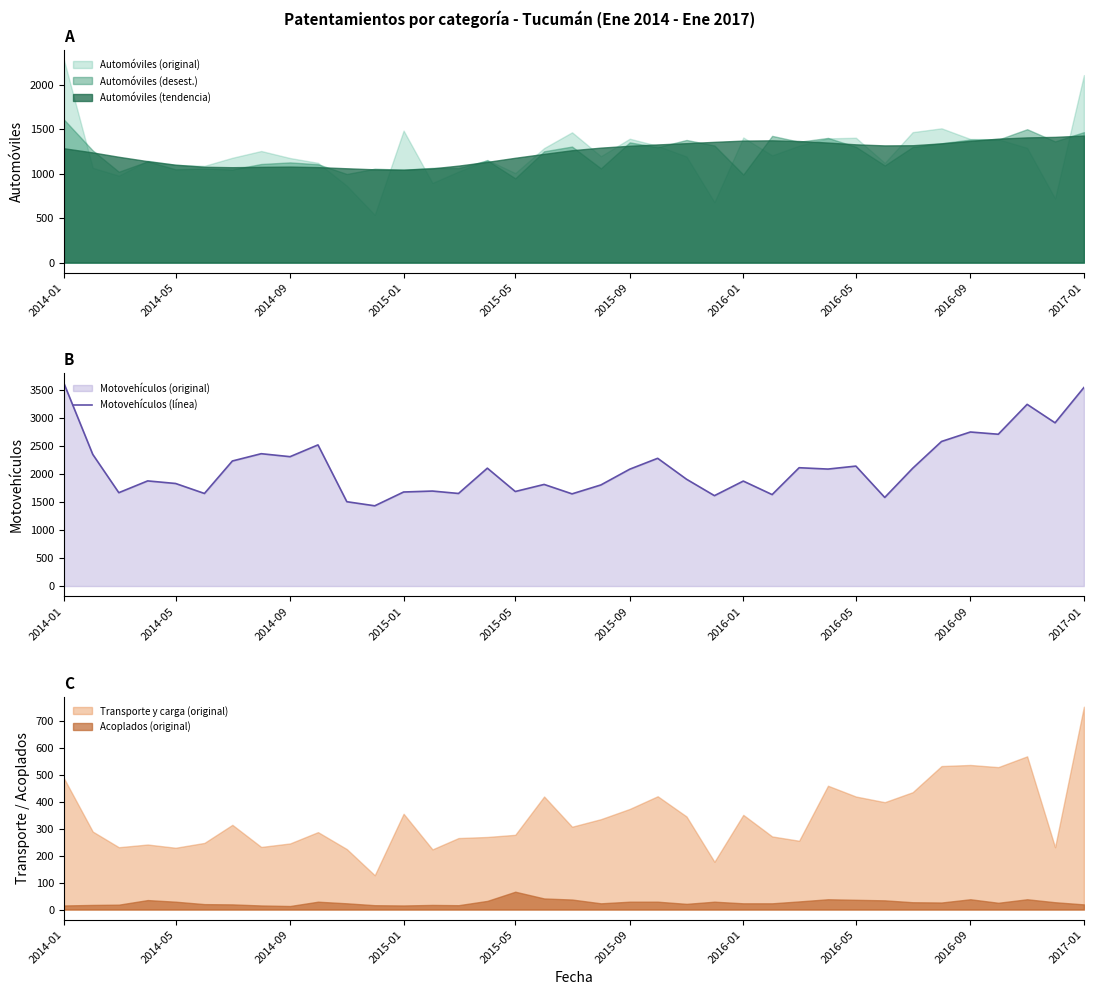

How many lines are shown in the chart?

1